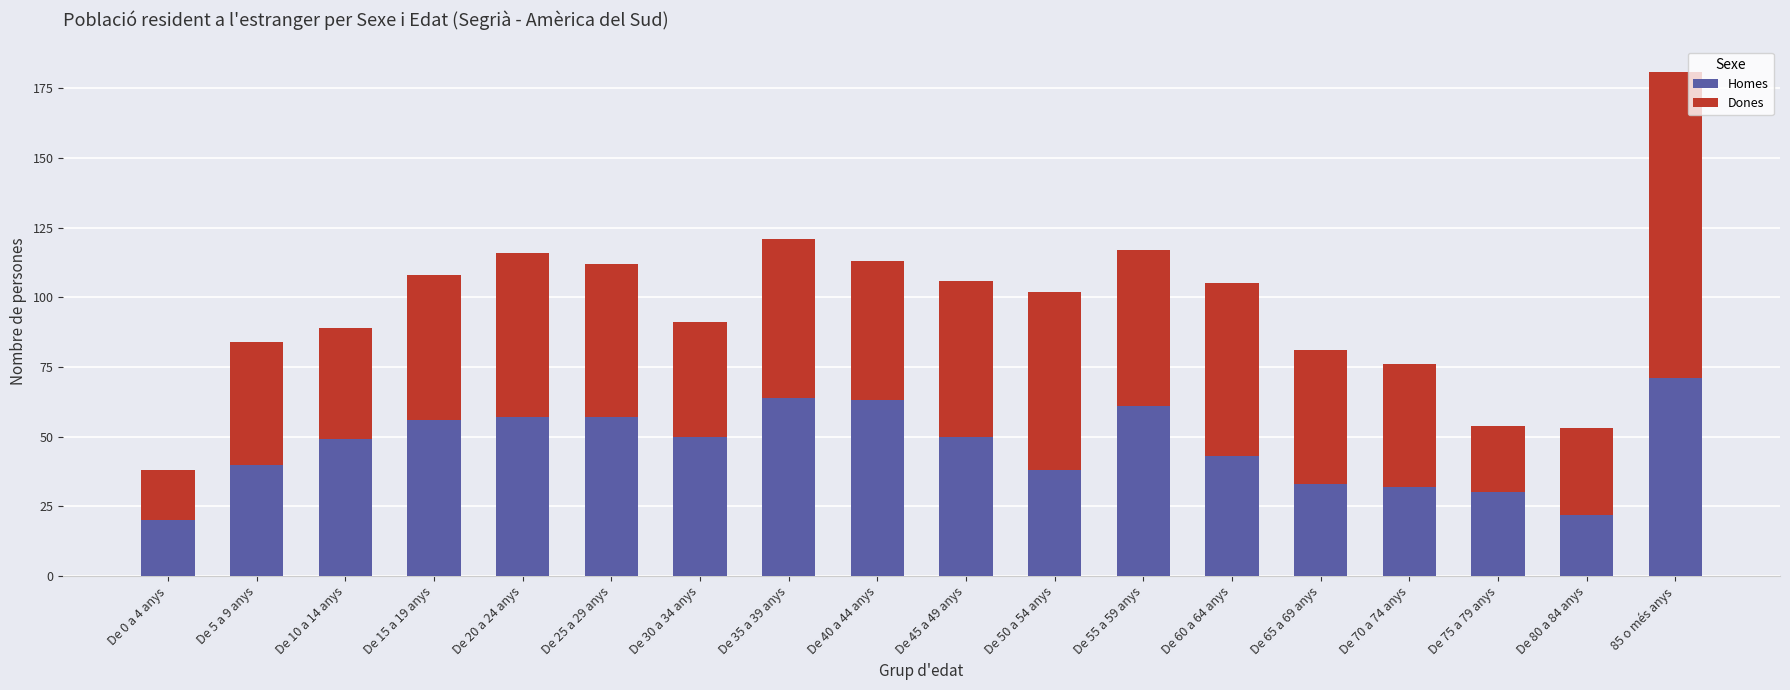

What is the difference between the maximum and second lowest values in the Homes series?

49